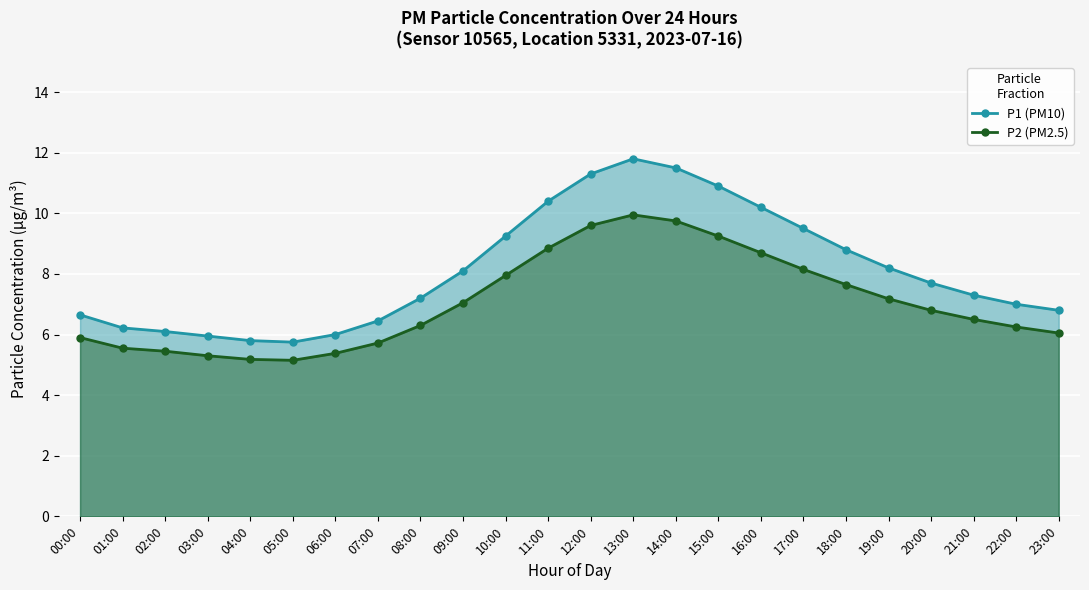

The value of P1 at 02:00 is 6.1. True or false?

True